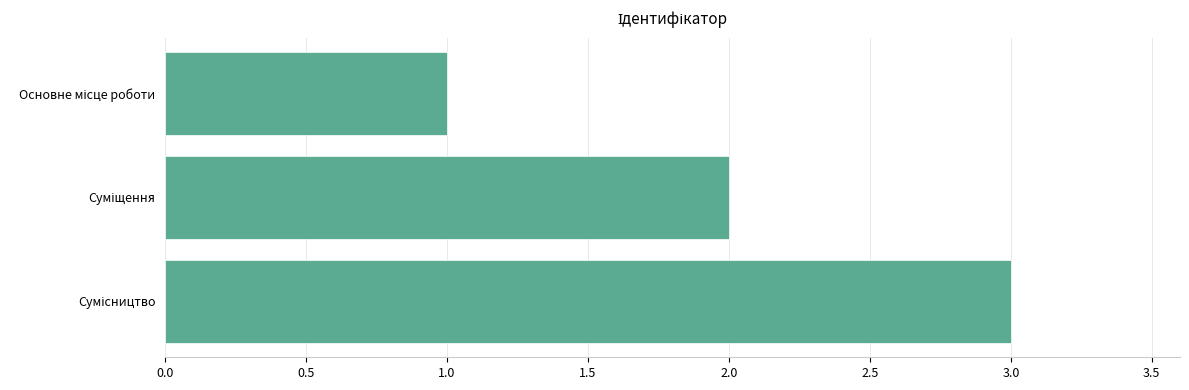

What is the greatest value displayed?

3